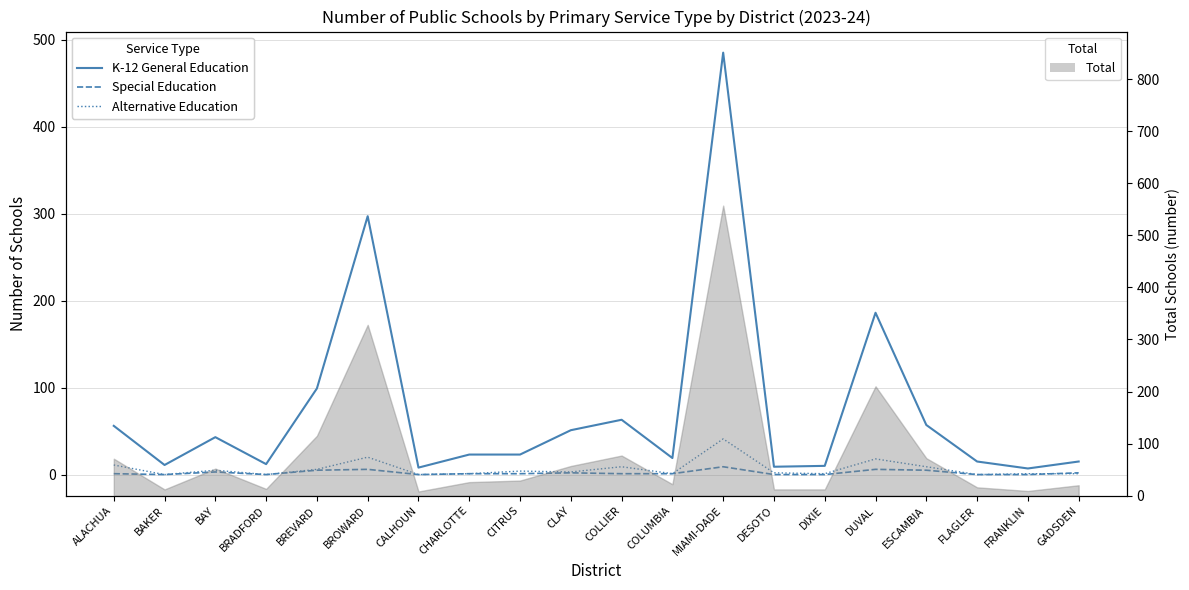

Rank the categories by Alternative Education value from lowest to highest.

BAKER, BRADFORD, CALHOUN, FLAGLER, CHARLOTTE, COLUMBIA, DIXIE, FRANKLIN, GADSDEN, DESOTO, CLAY, CITRUS, BAY, BREVARD, COLLIER, ESCAMBIA, ALACHUA, DUVAL, BROWARD, MIAMI-DADE